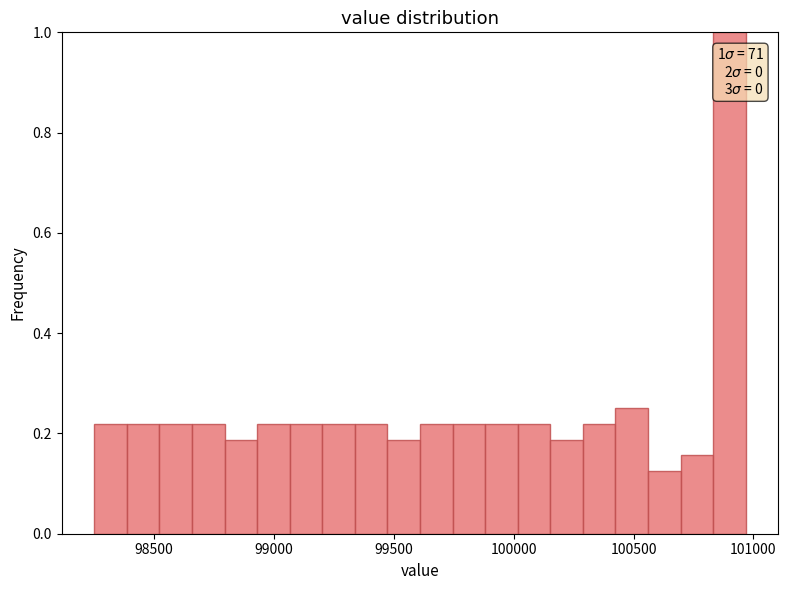

Read against the x-axis, roughly where is the centre of the tallest bar?

100900